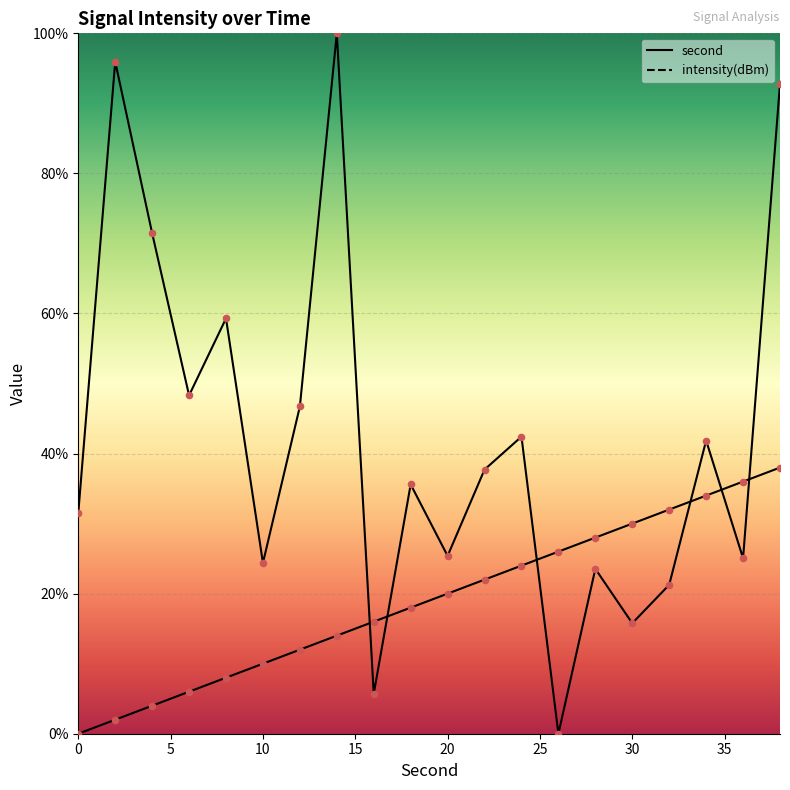

Which series contains the highest Y value?

intensity